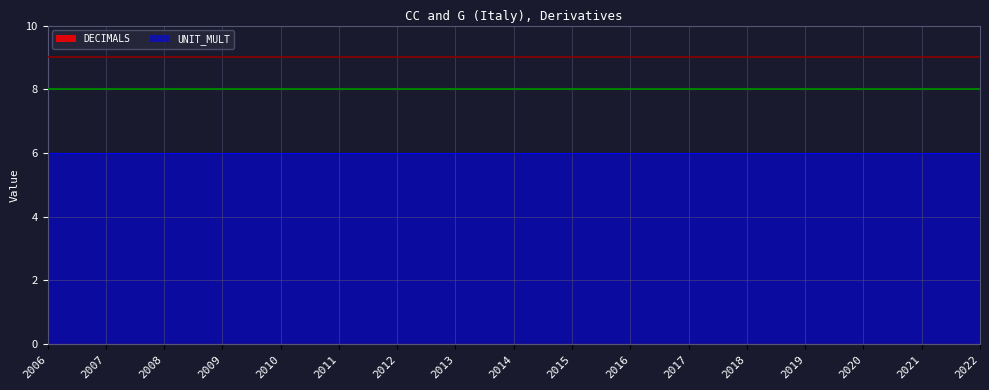

True or false: DECIMALS and UNIT_MULT intersect in this chart.

False